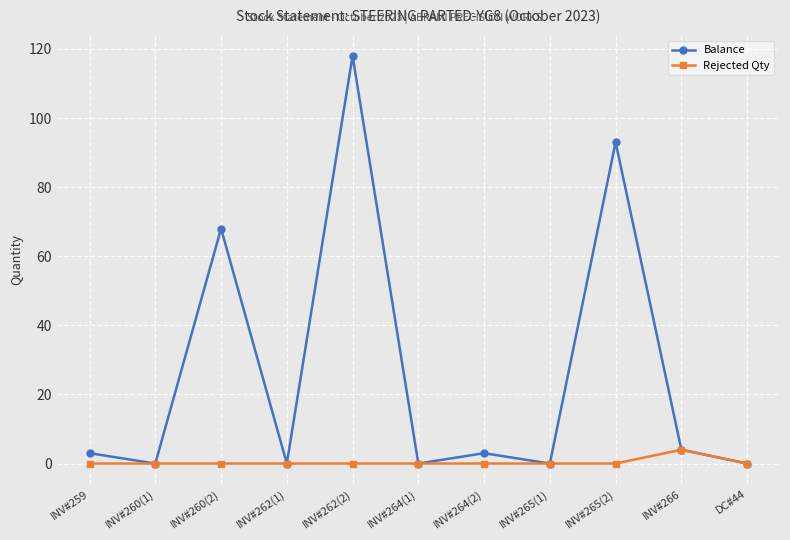

How many interior local peaks does the Balance series have?

4